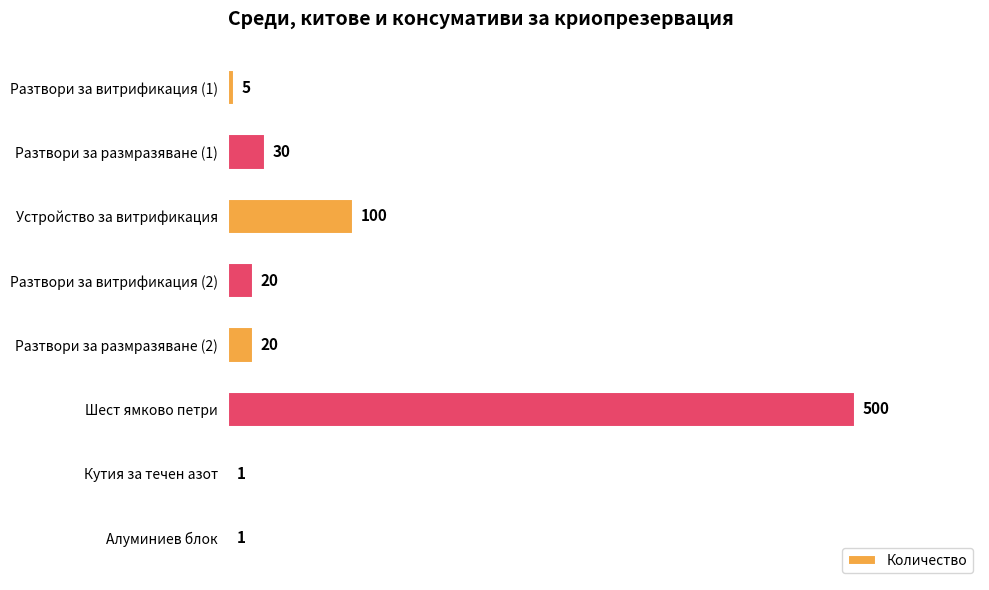

The value at Разтвори за размразяване (1) is 30. True or false?

True